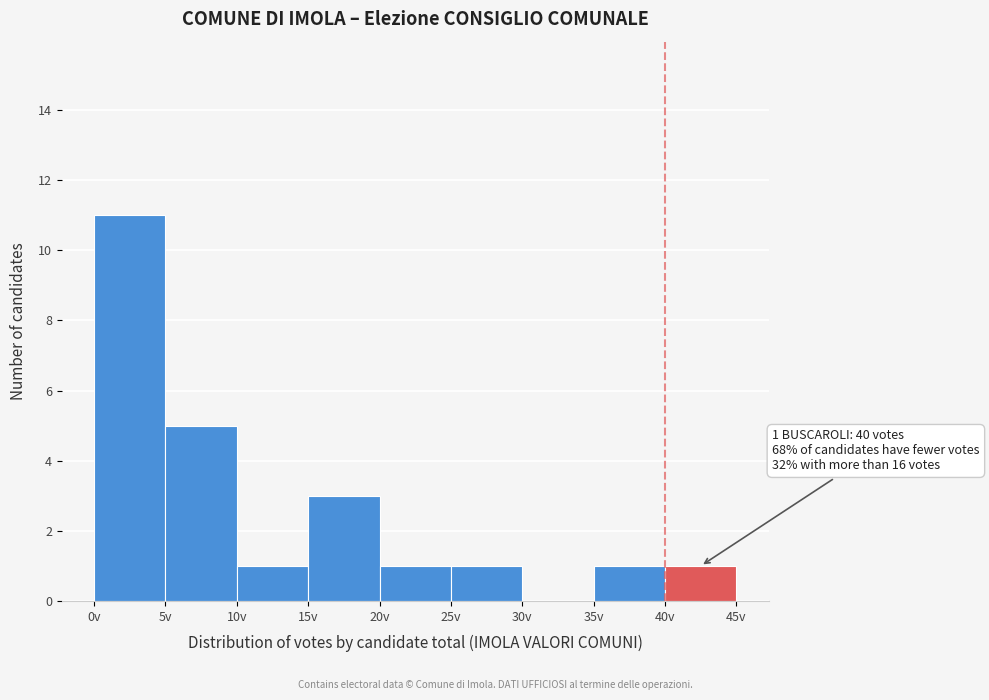

Which range on the x-axis has the tallest bar?

0 to 5